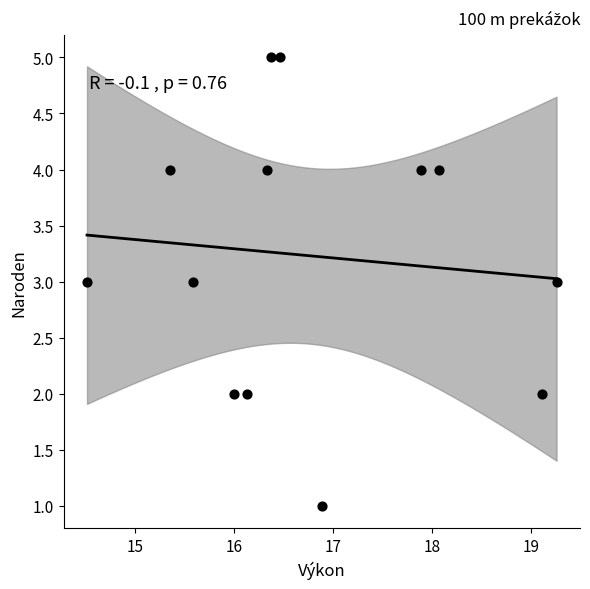

What is the range of Y values (max minus min)?

4